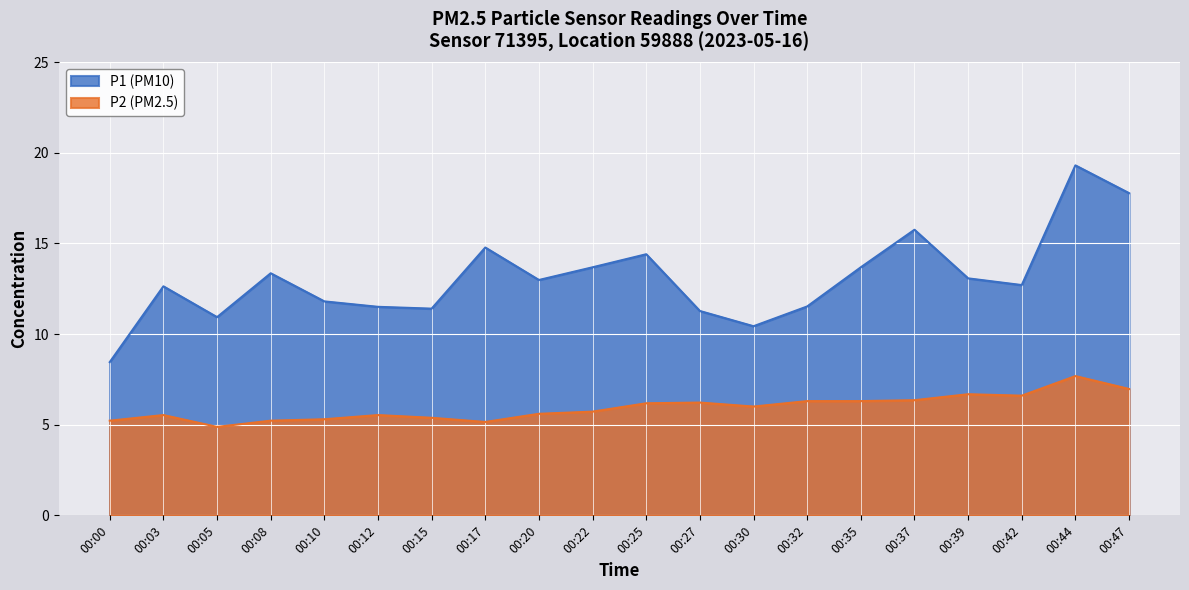

Rank the series at 00:20 from highest to lowest value.

P1 (PM10), P2 (PM2.5)